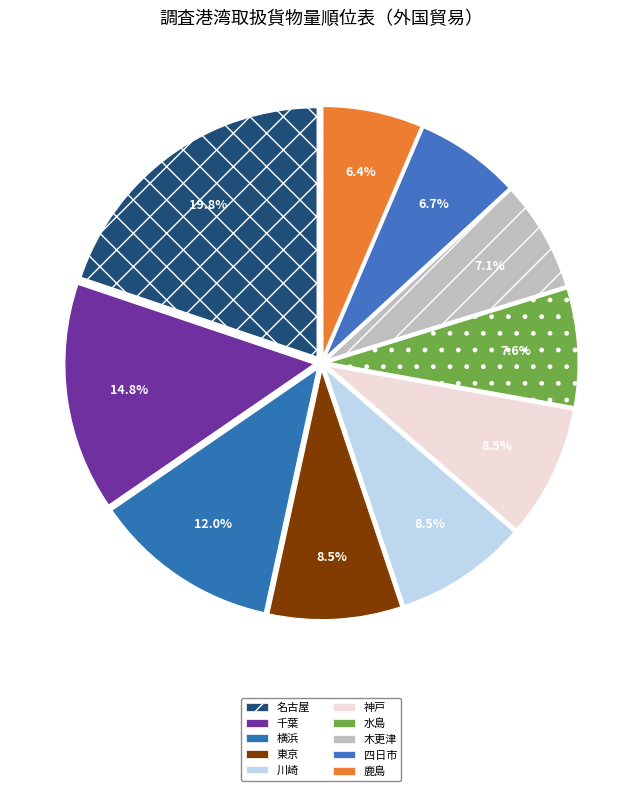

How many slices are in this pie chart?

10